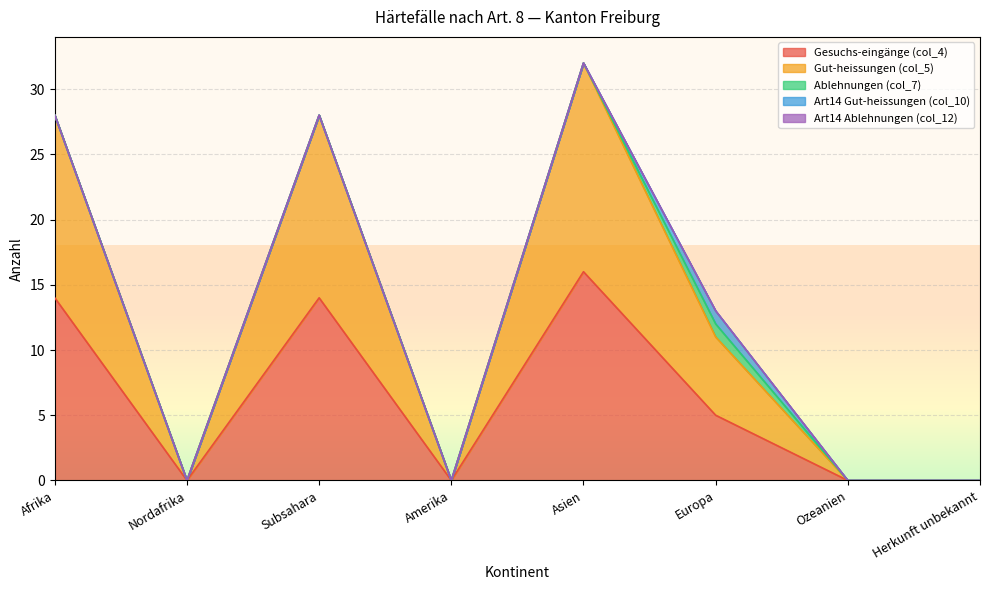

The Gut-heissungen (col_5) series shows 10 at Afrika. True or false?

False